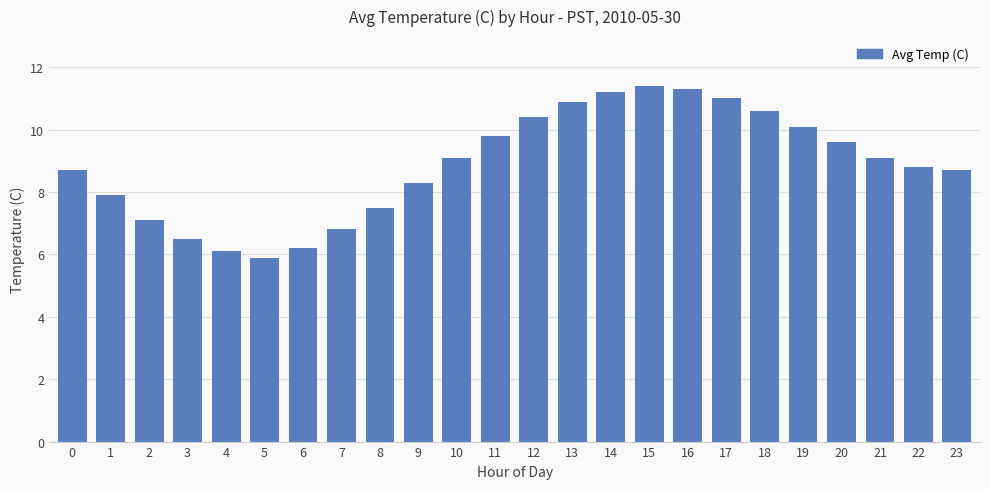

What is the maximum value shown in the chart?

11.4